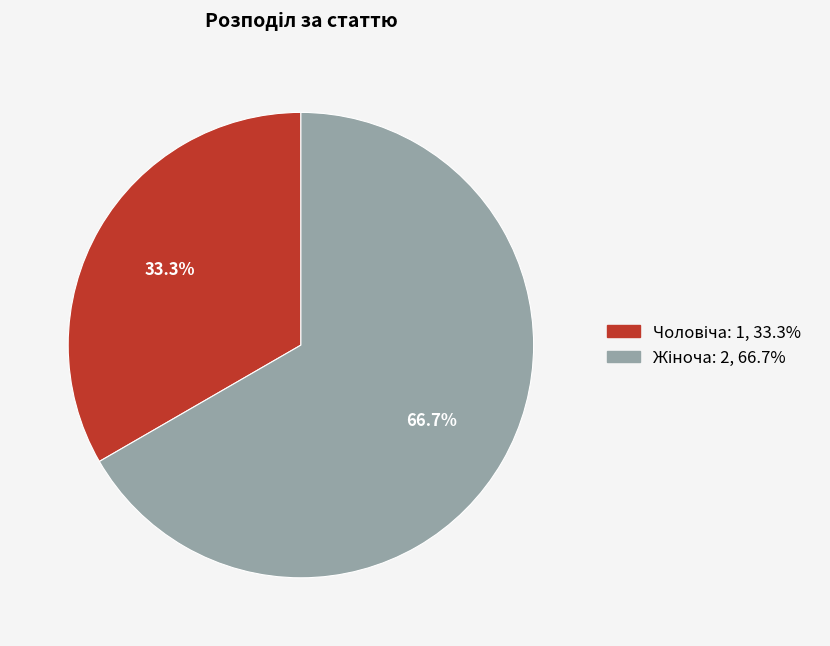

Does any single category account for the majority?

Yes